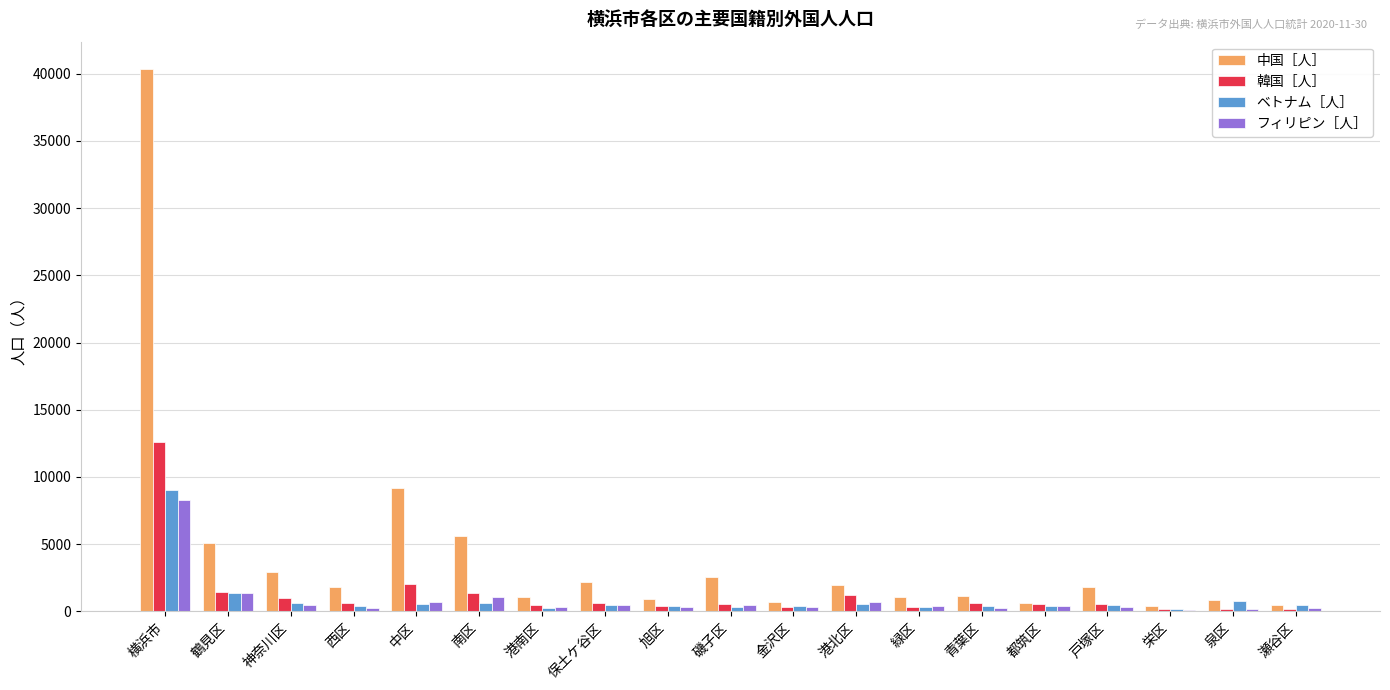

At which category is the sum across all series the highest?

横浜市